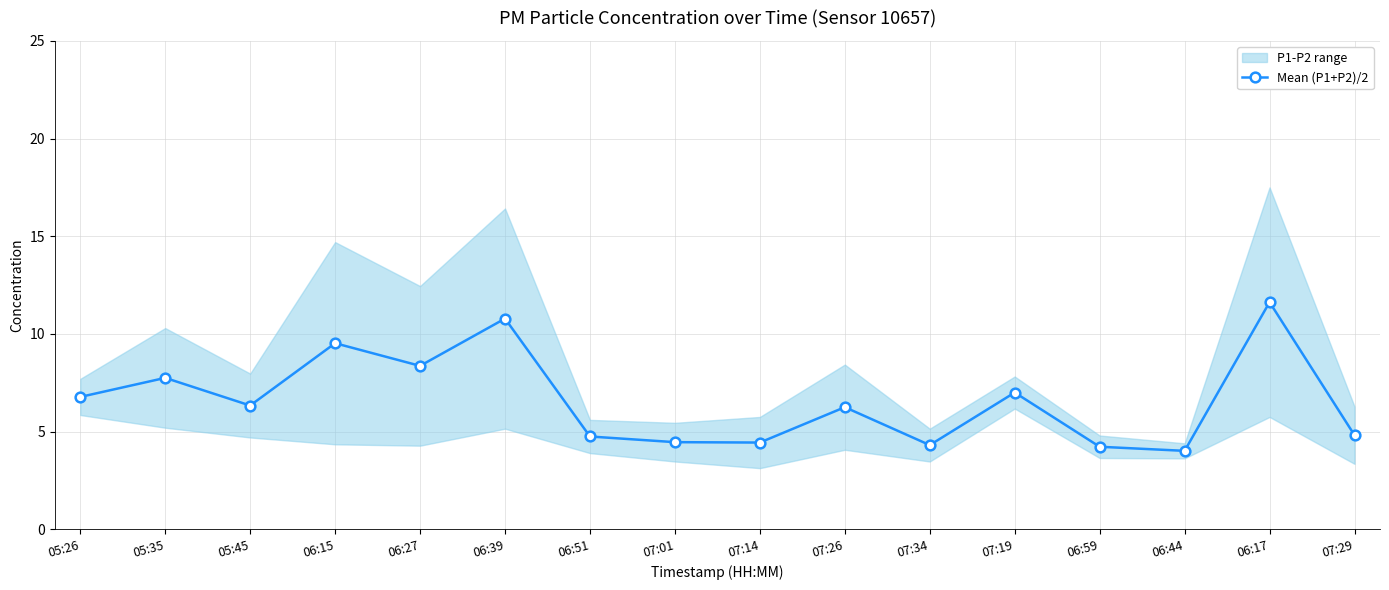

True or false: there are more than 0 points higher than both neighbors.

True